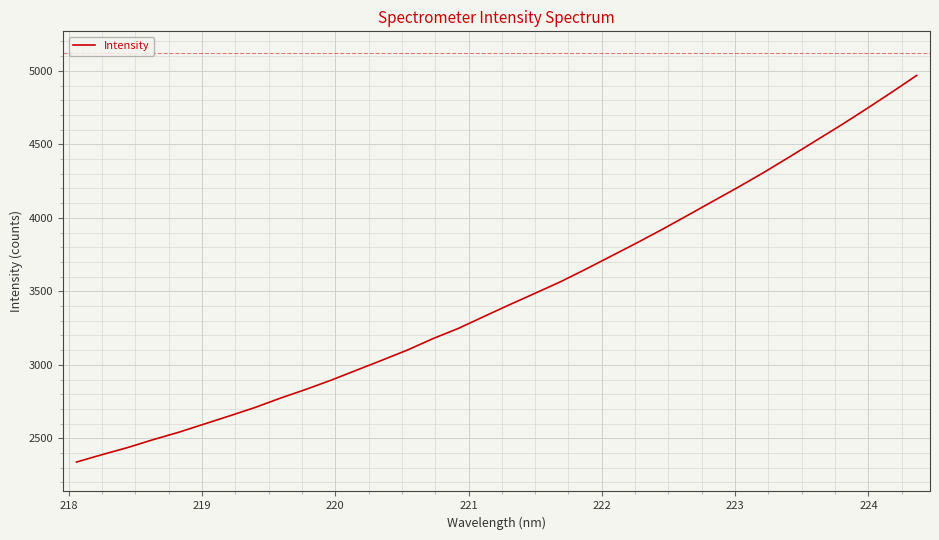

What is the smallest value displayed?

2339.0